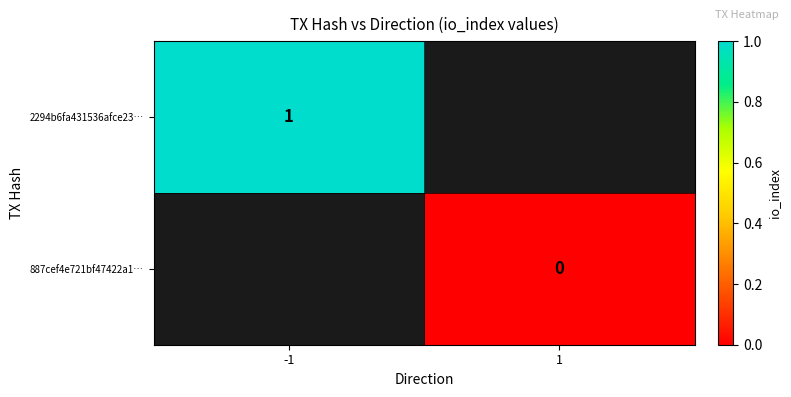

The value of 2294b6fa431536afce23… at -1 is 1. True or false?

True